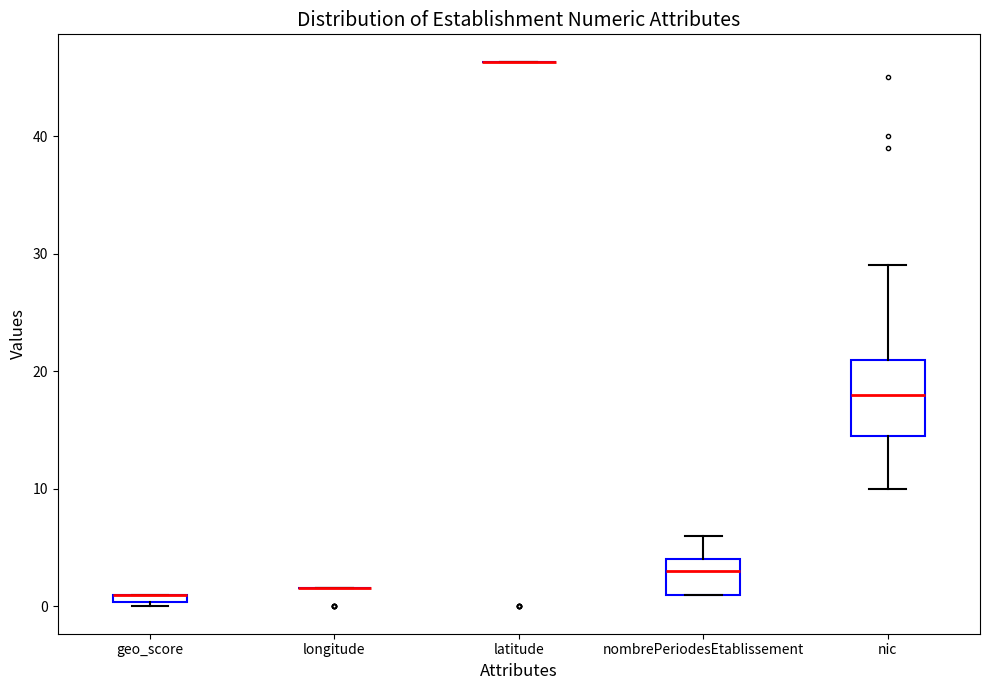

Where is the lower edge of the box for nic on the y-axis? The values are not printed on the chart, so give them approximately, as read against the axis.

15